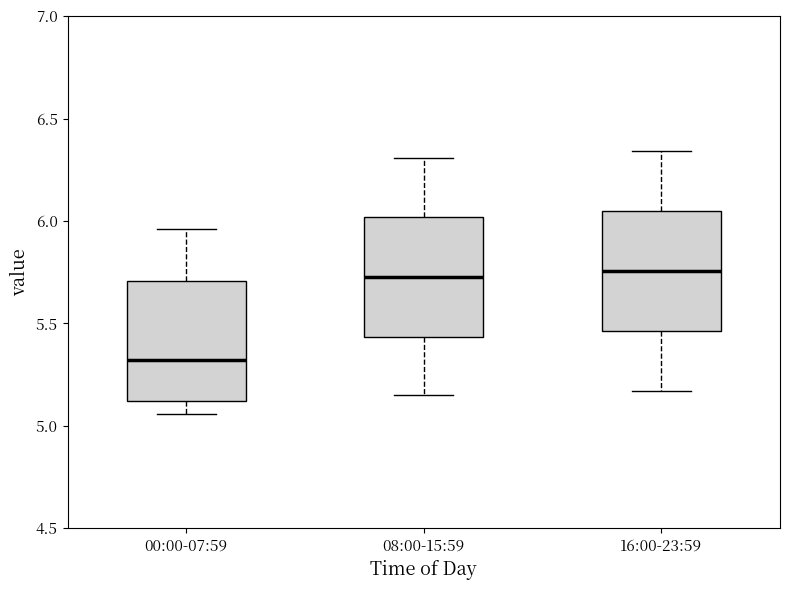

Reading left to right, read every box against the y-axis: the position of its median line, the range the box covers, and the ends of its whiskers. The values are not printed on the chart, so give them approximately, as read against the axis.

00:00-07:59: median 5.30, box 5.10 to 5.70, whiskers 5.05 to 5.95
08:00-15:59: median 5.75, box 5.45 to 6.00, whiskers 5.15 to 6.30
16:00-23:59: median 5.75, box 5.45 to 6.05, whiskers 5.15 to 6.35